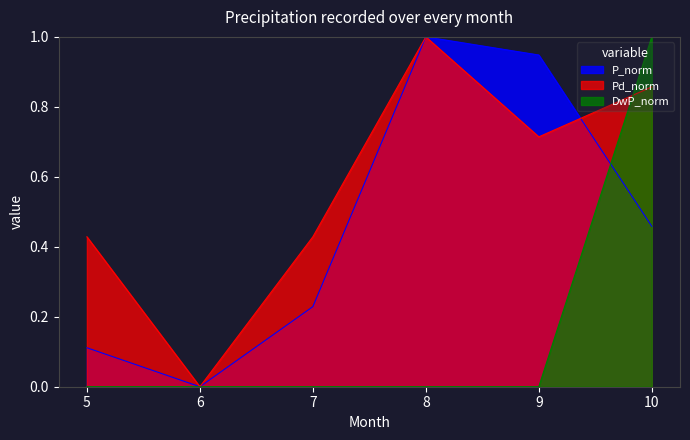

Which series has the largest total across all categories?

Pd_norm